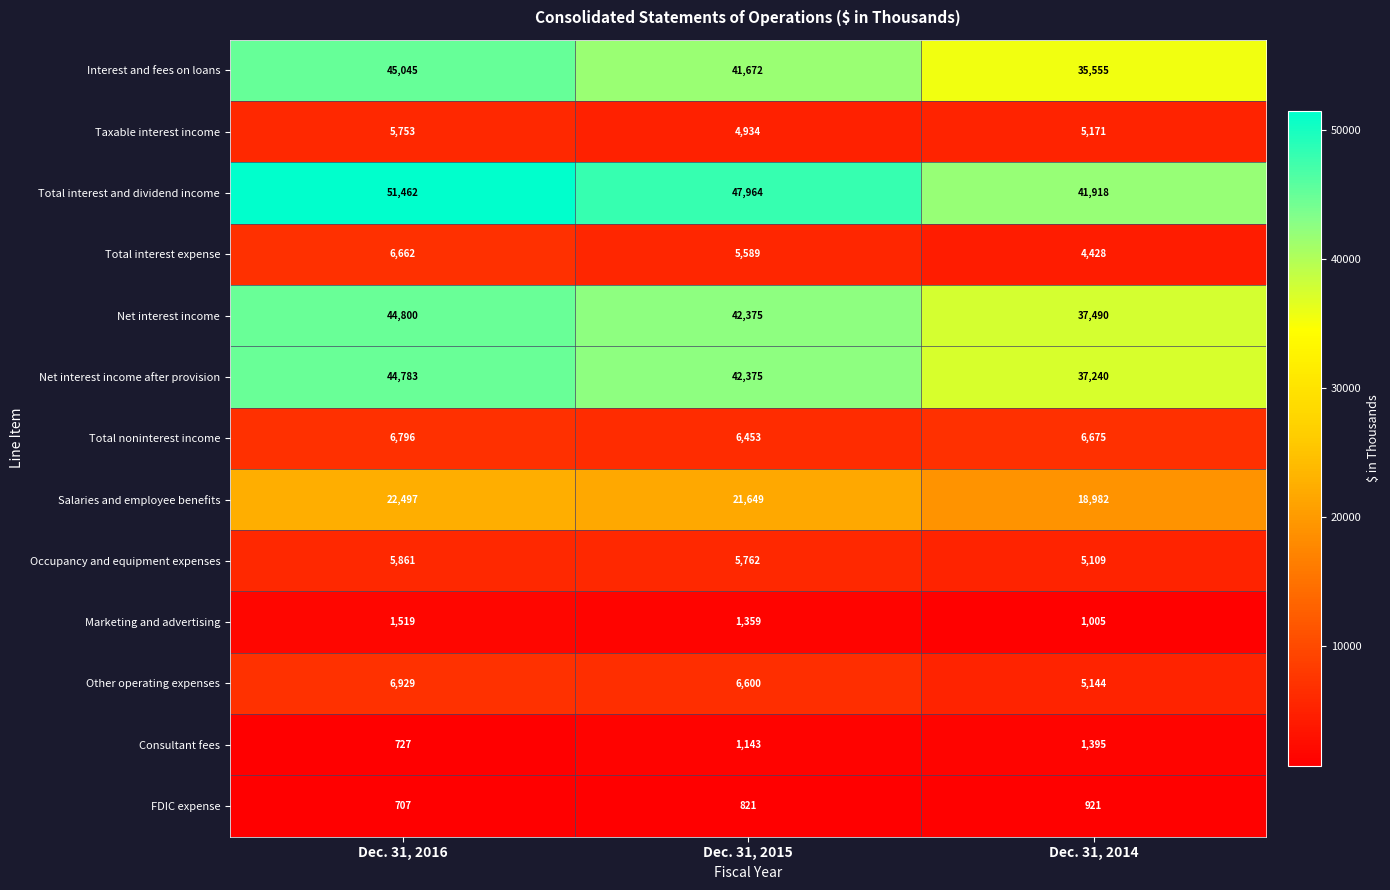

What is the total value across all series at Dec. 31, 2014?

201033